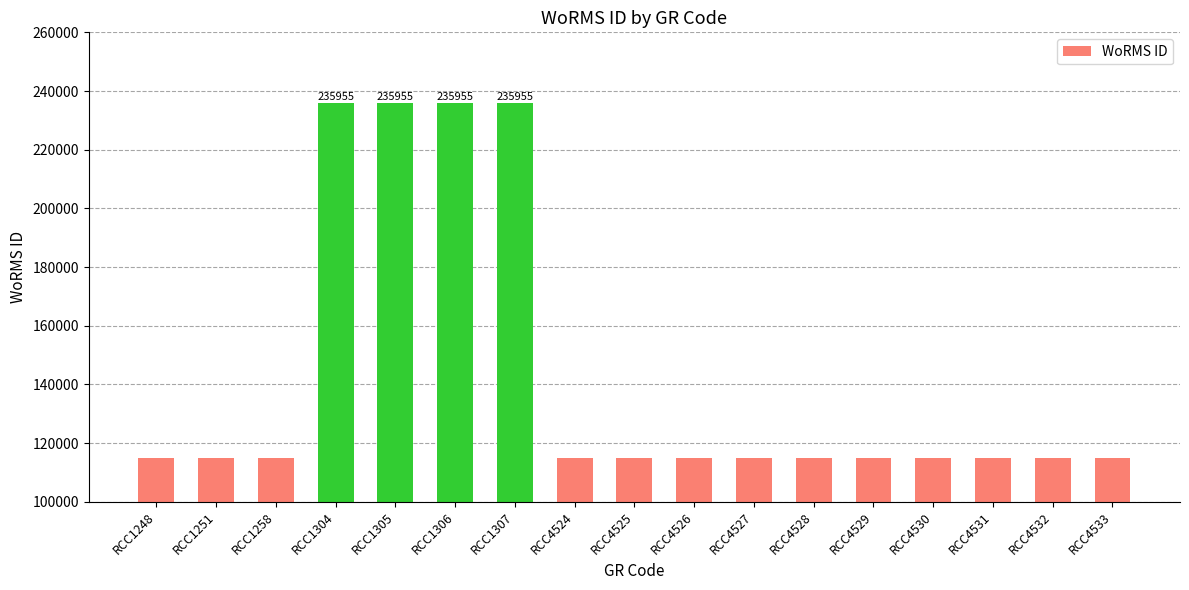

Reading left to right, transcribe all the data shown in this chart.

115104	115104	115104	235955	235955	235955	235955	115104	115104	115104	115104	115104	115104	115104	115104	115104	115104